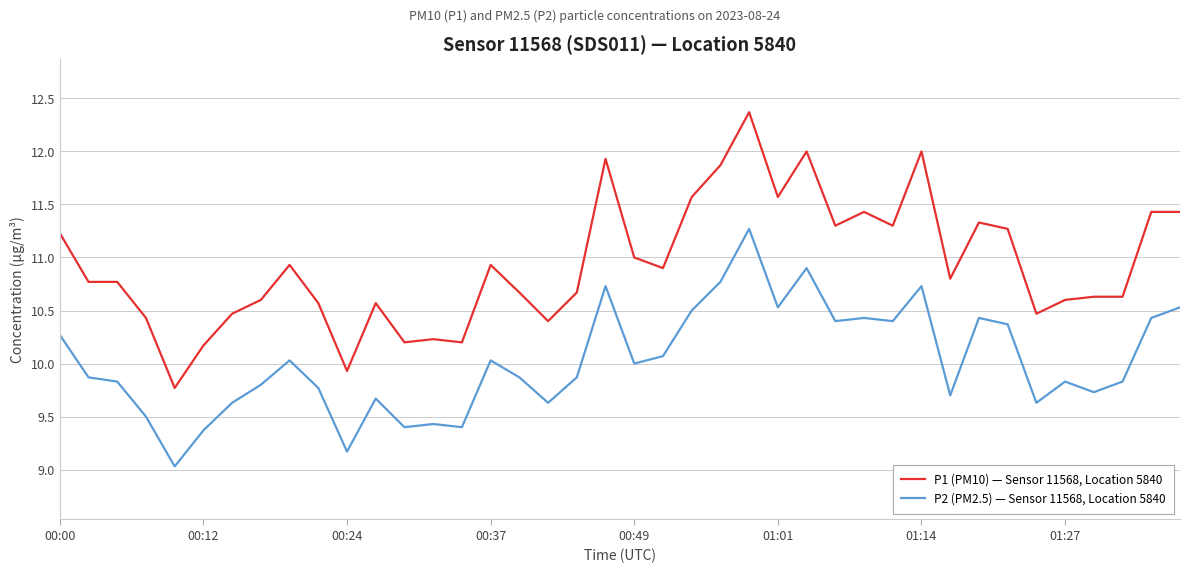

Which series has the largest total across all categories?

P1 (PM10) — Sensor 11568, Location 5840